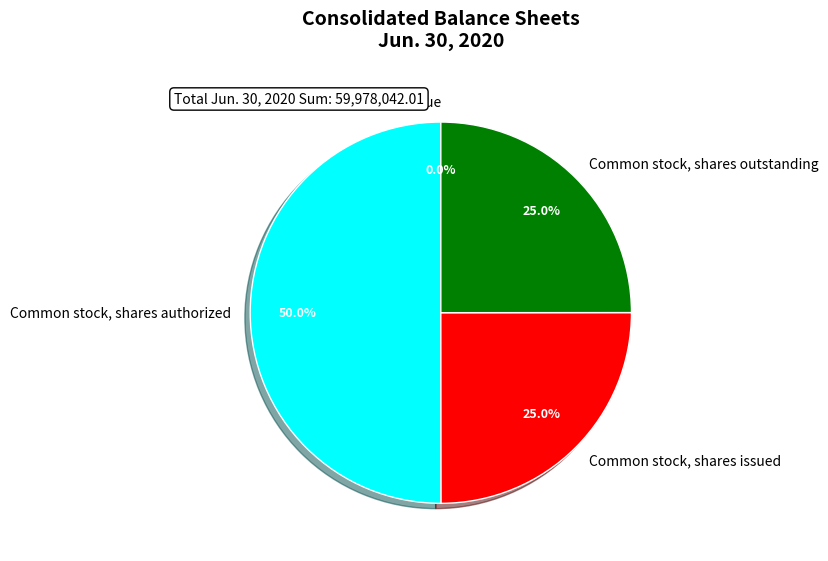

Which slice represents more than half of the pie?

Common stock, shares authorized